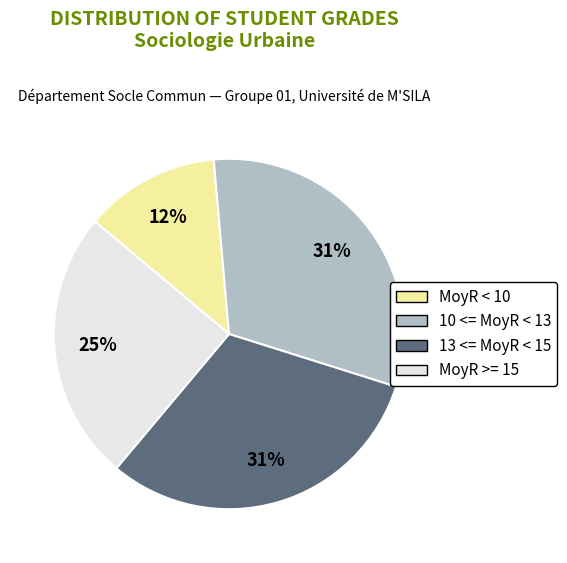

To the nearest percent, what is the average slice percentage?

25%